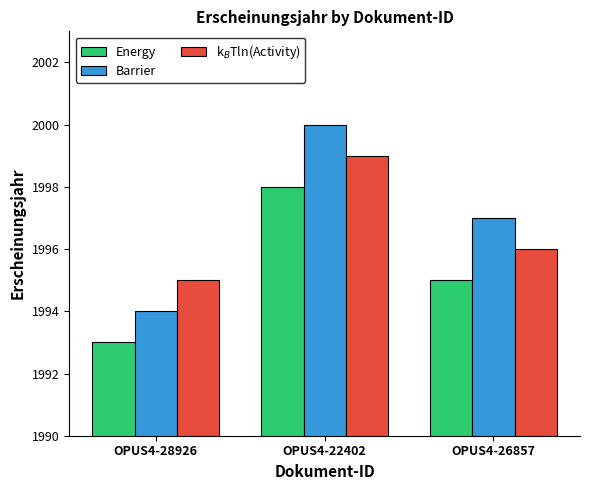

Which series has the largest total across all categories?

Barrier